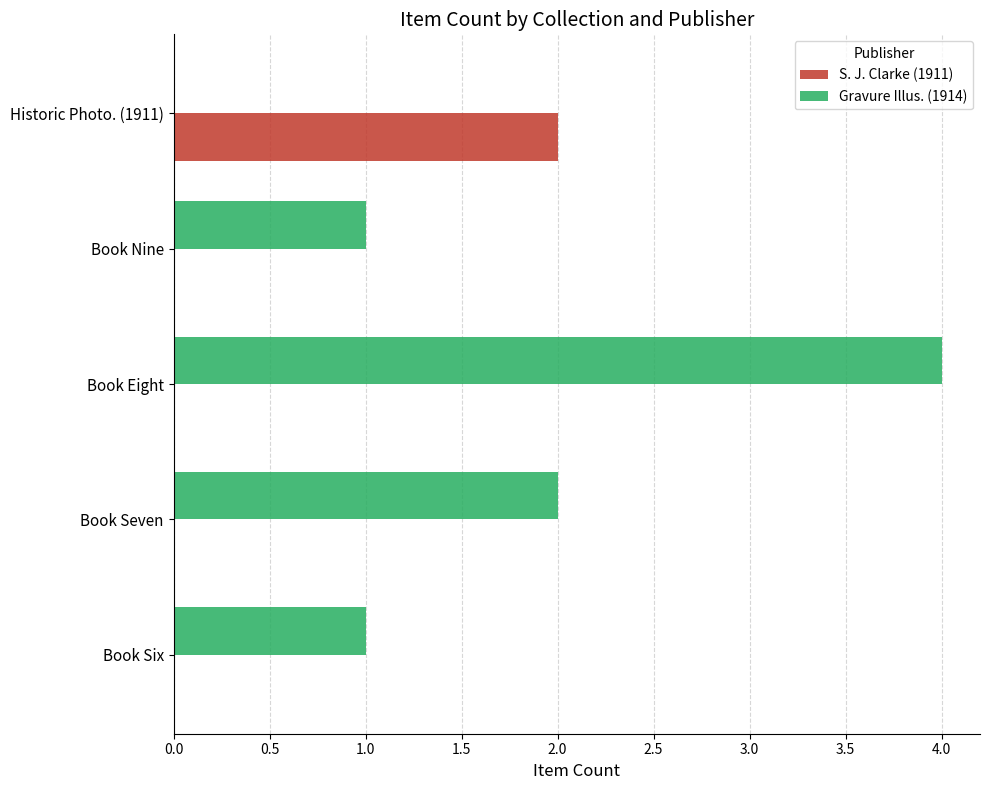

At which category is the sum across all series the highest?

Book Eight